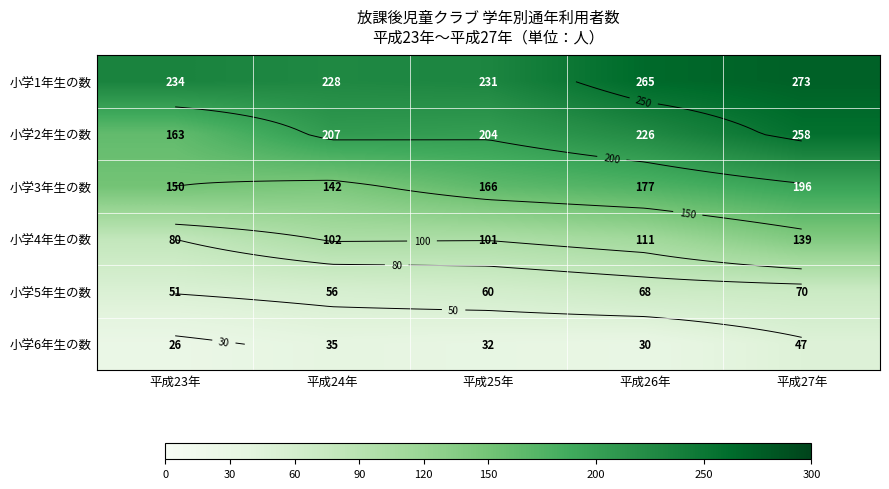

Which series changed the most between 平成24年 and 平成27年?

小学3年生の数